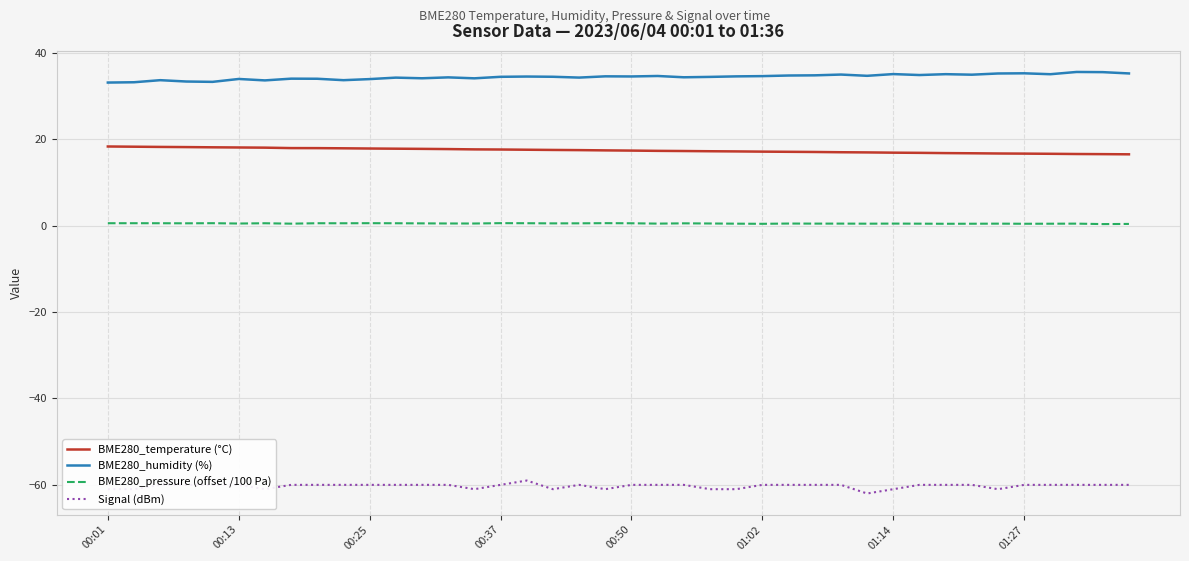

List the series in order of their overall mean, lowest first.

Signal (dBm), BME280_pressure (offset /100 Pa), BME280_temperature (°C), BME280_humidity (%)